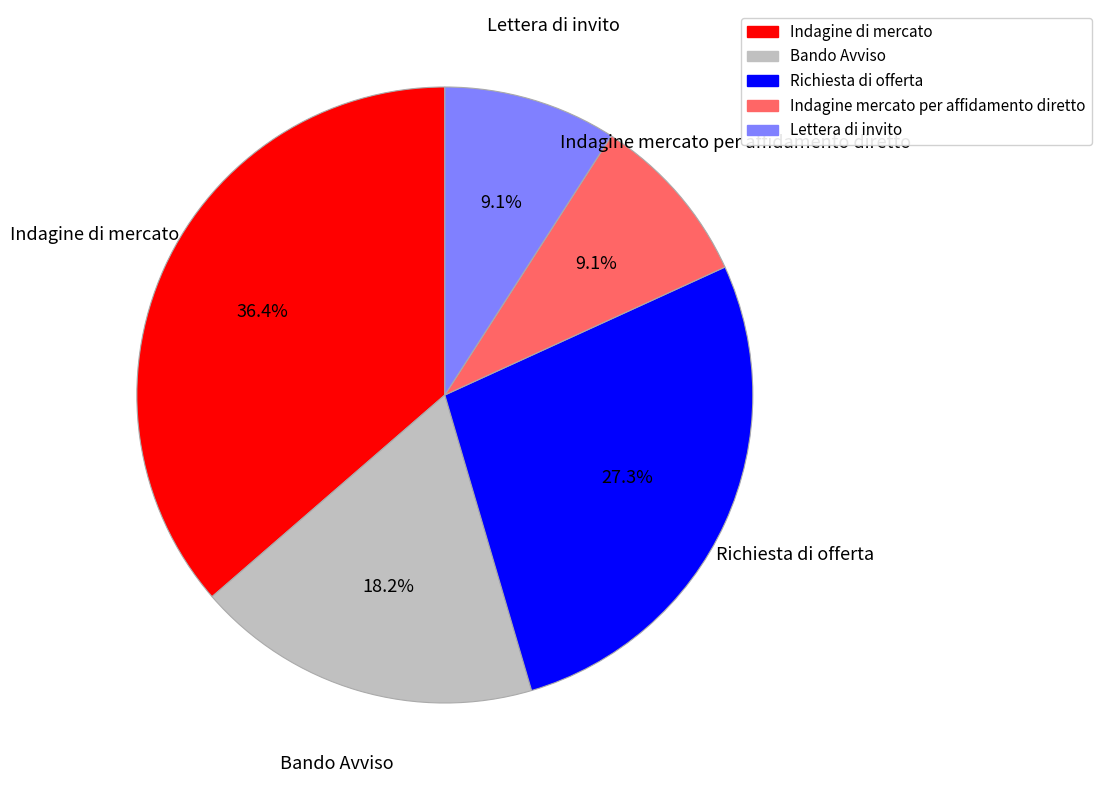

The Indagine di mercato slice represents 36% of the pie. True or false?

True